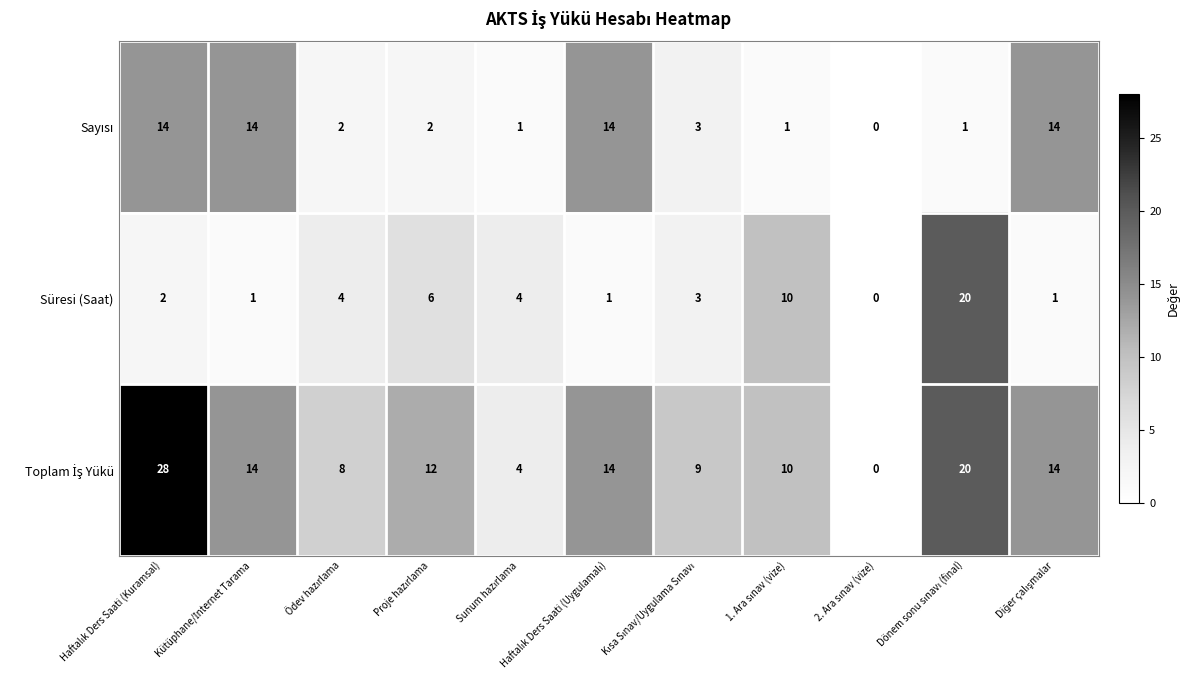

What is the difference between the second highest and second lowest values in the Süresi (Saat) series?

9